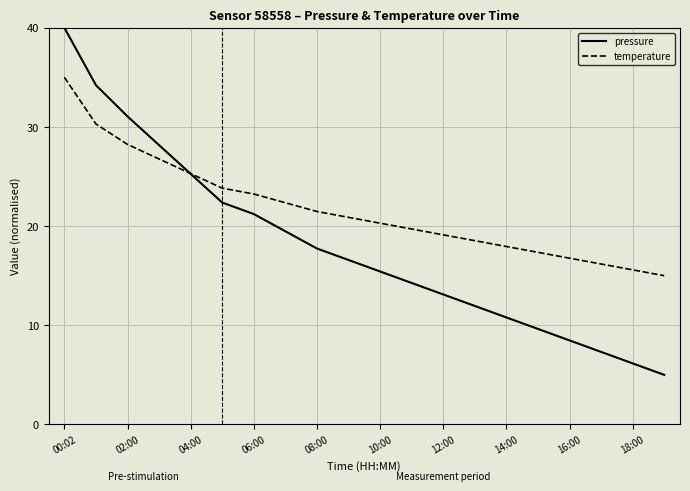

How many times do pressure and temperature cross each other?

1